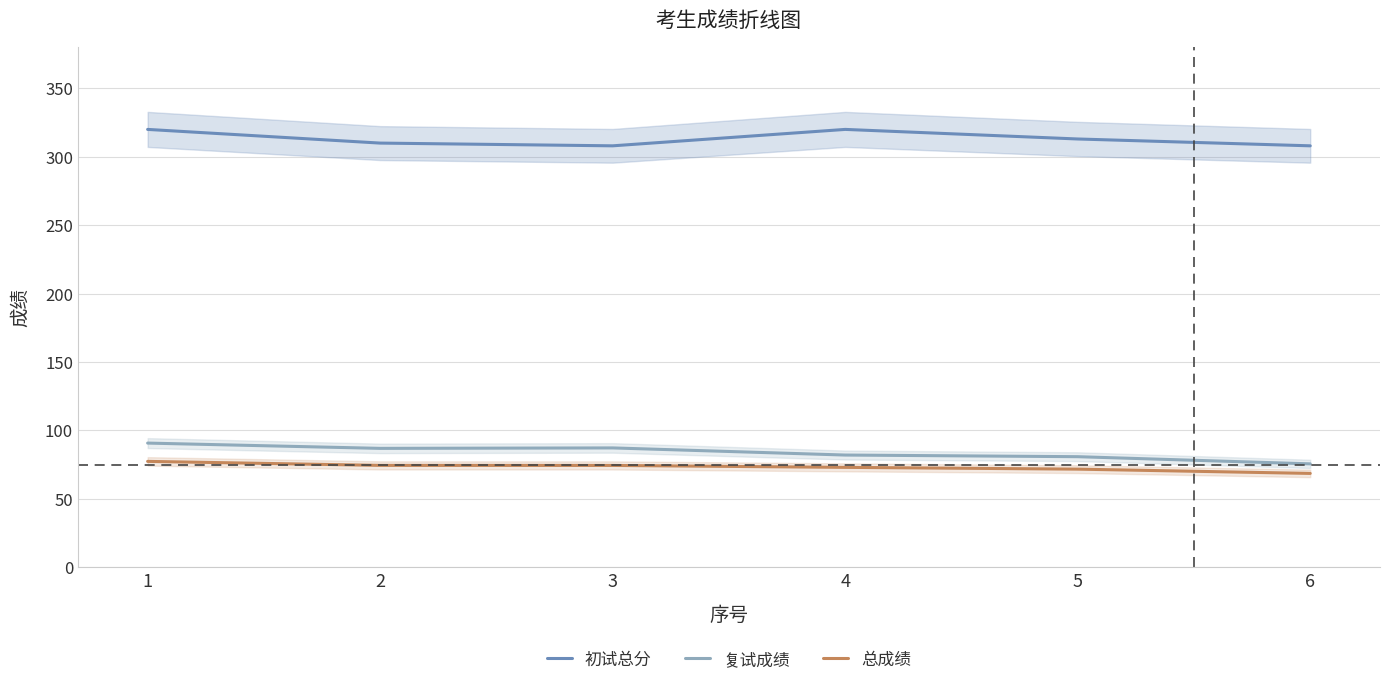

The value of 总成绩 at 5 is 71.7. True or false?

True